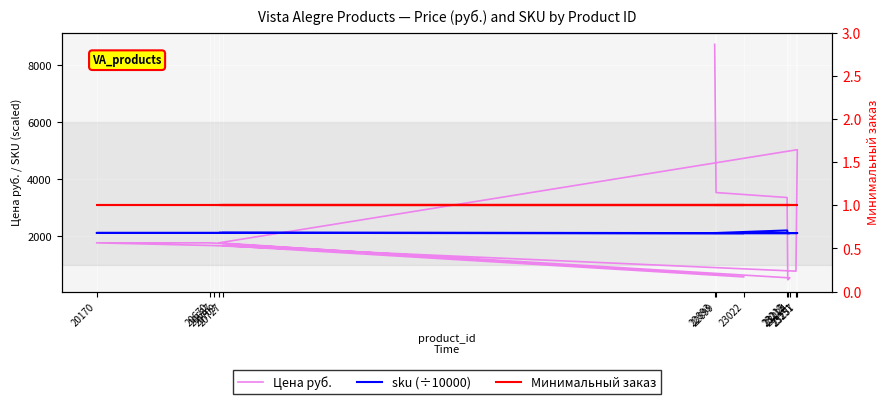

What is the spread (max minus min) of values at 23257?

5030.0